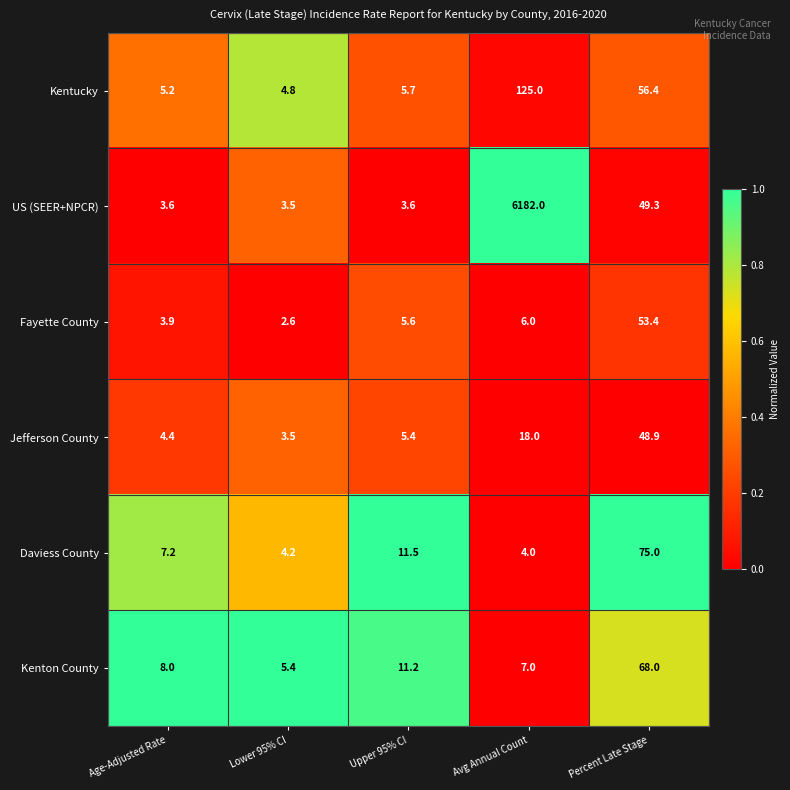

What is the difference between the maximum and minimum values in the Daviess County series?

71.0